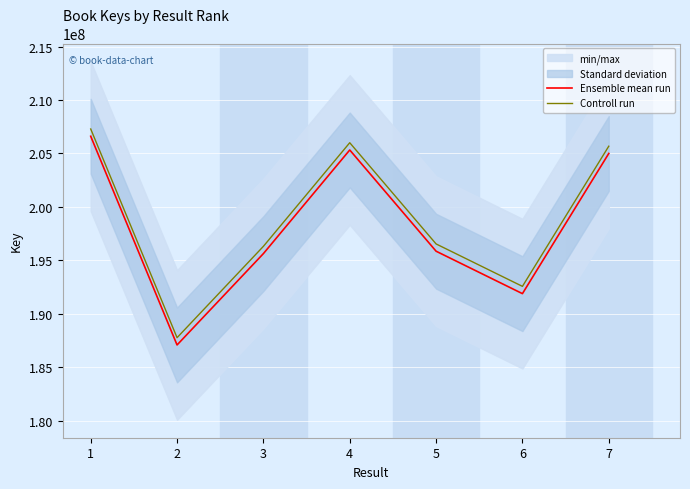

Between 6 and 5, which is larger?

5